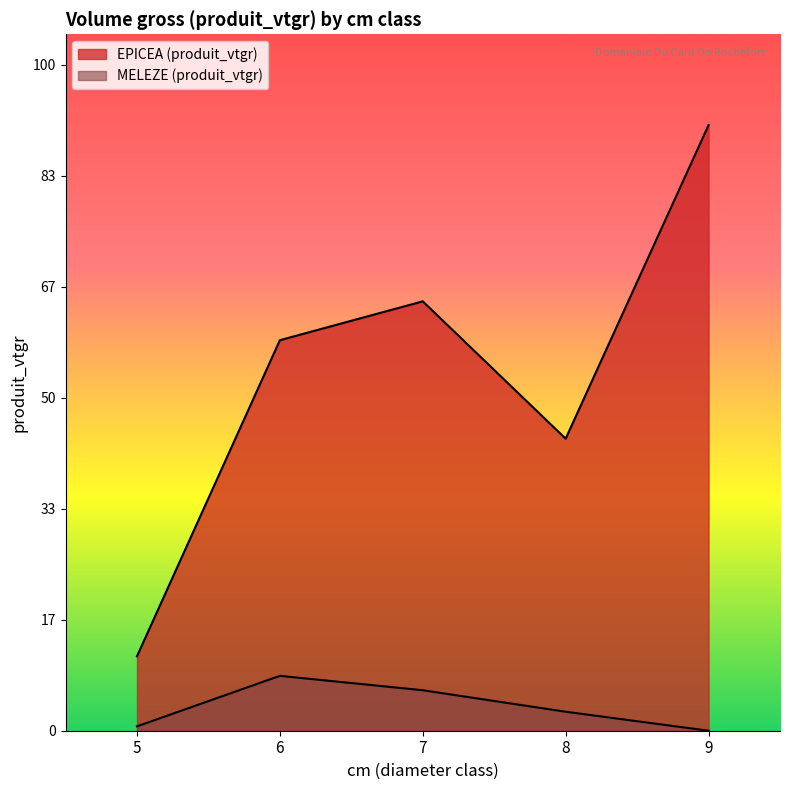

How many lines are shown in the chart?

2